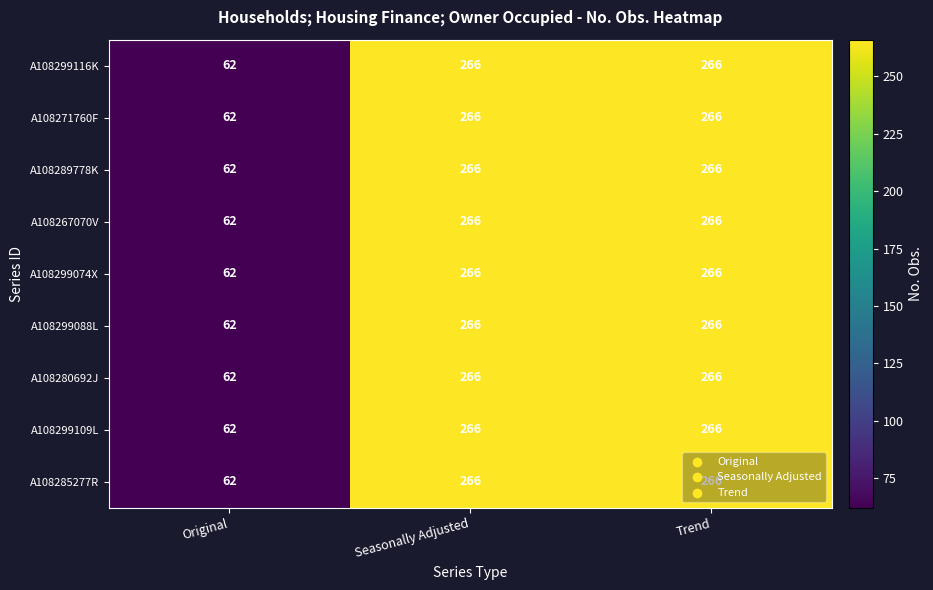

The A108299116K series shows 91 at Original. True or false?

False